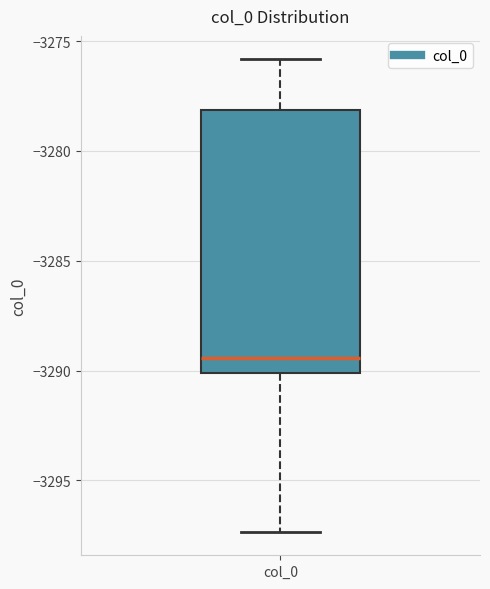

Where does the lower whisker of the box for col_0 end on the y-axis? The values are not printed on the chart, so give them approximately, as read against the axis.

-3297.5